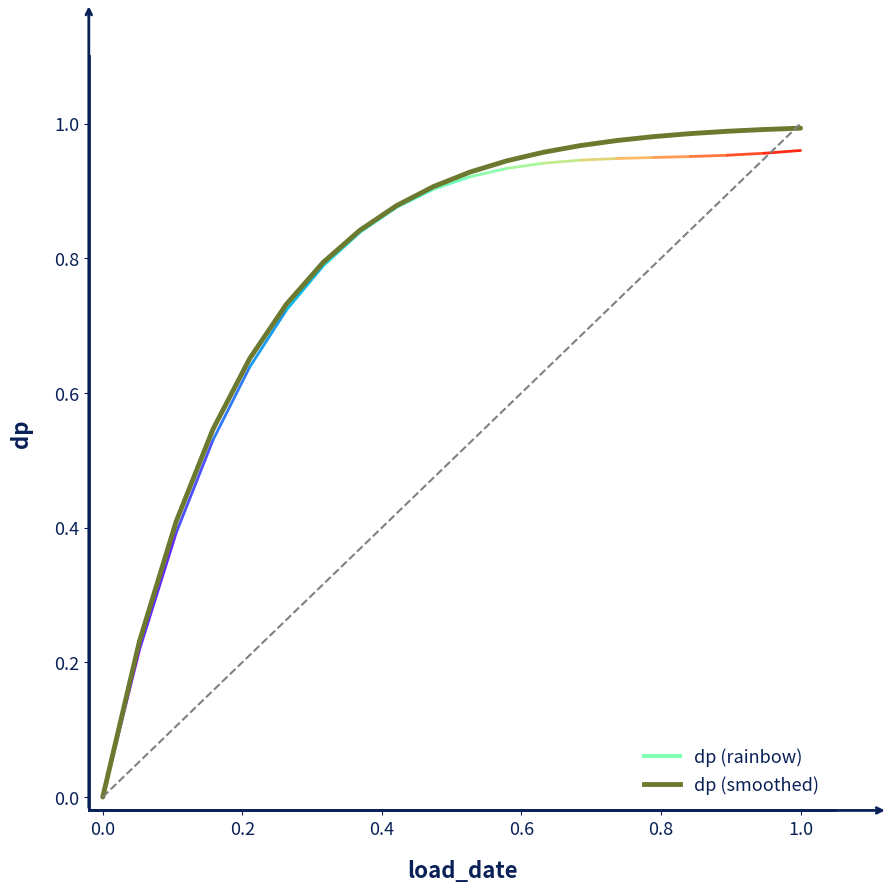

How many values are above zero?

19